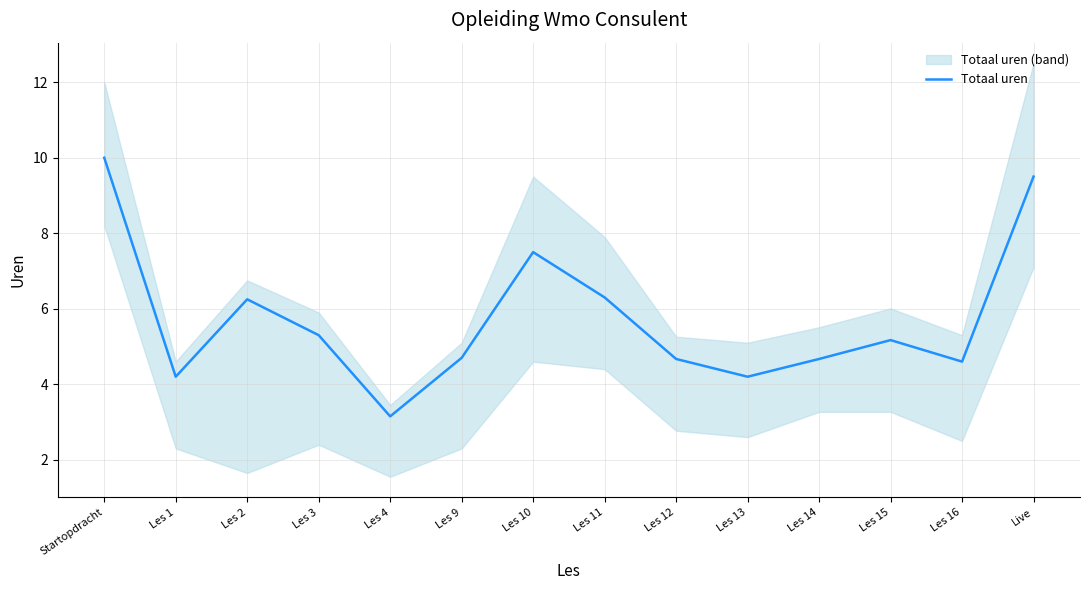

What is the label of the 14th point from the left?

Live